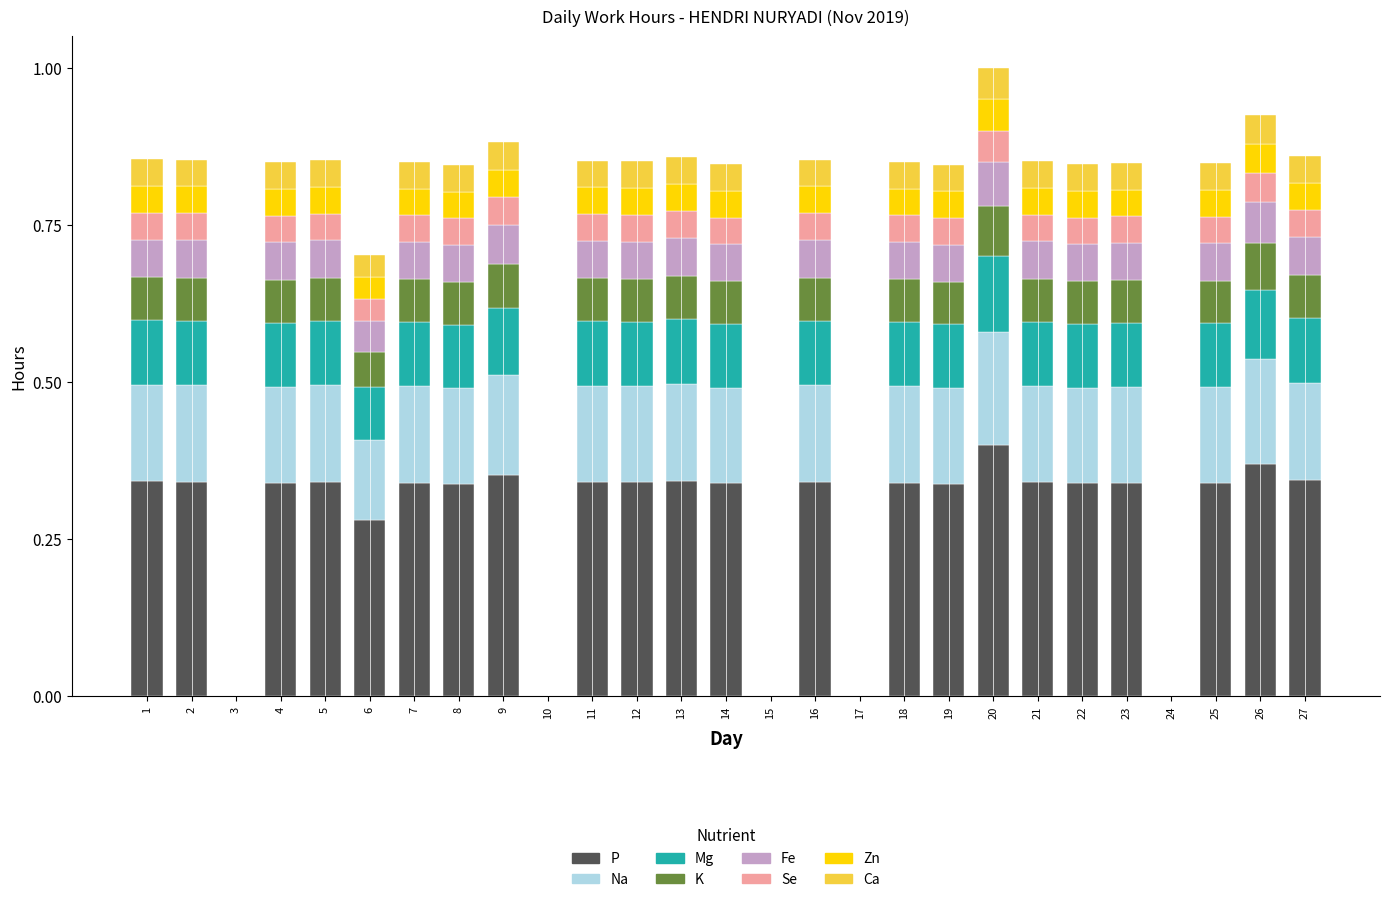

What is the total value across all series at 8?

0.8